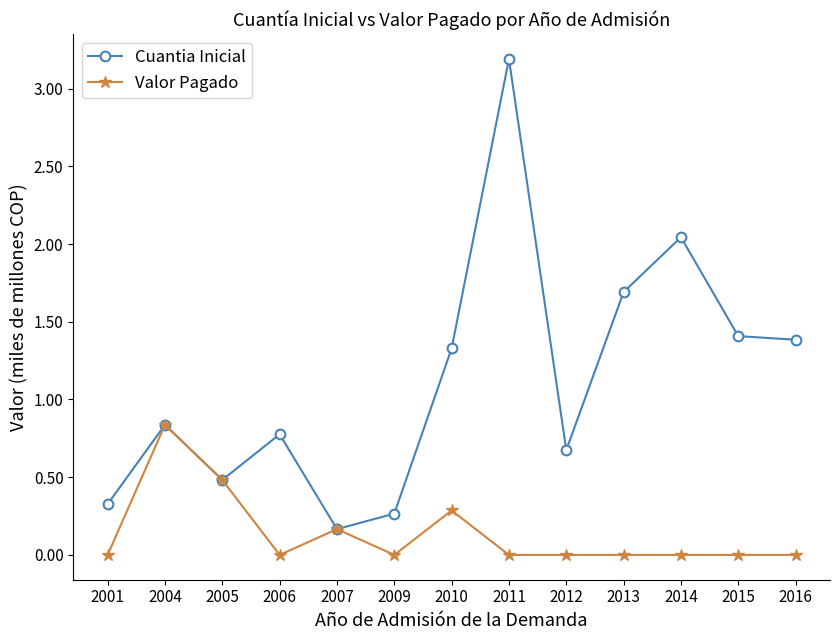

Which series has the largest total across all categories?

Cuantia Inicial